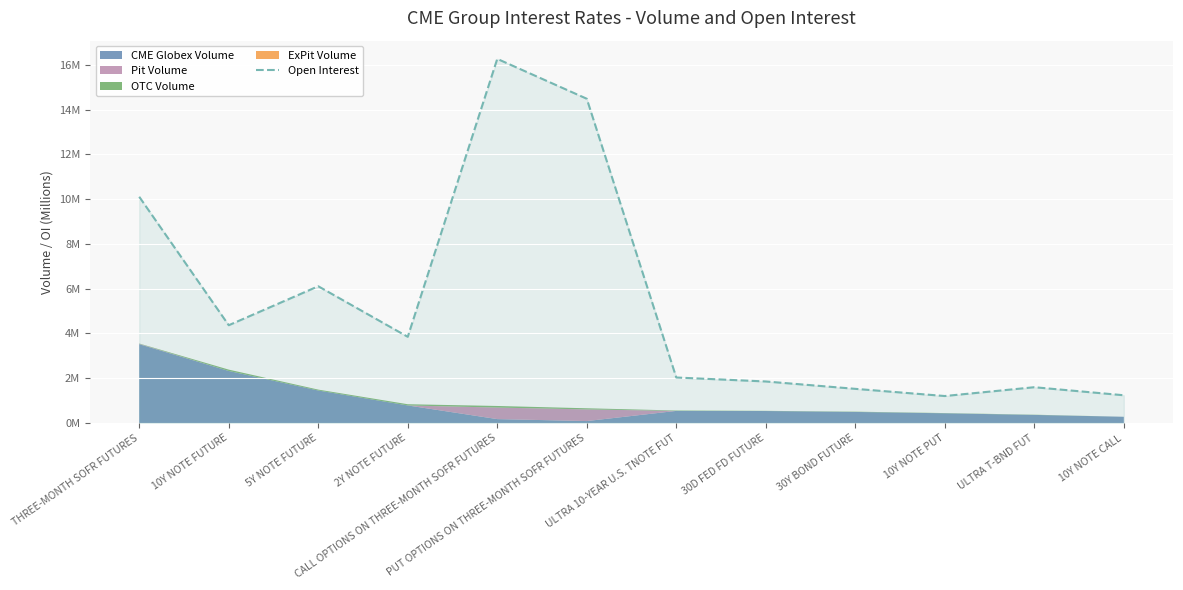

What is the label of the 2nd point from the left?

10Y NOTE FUTURE